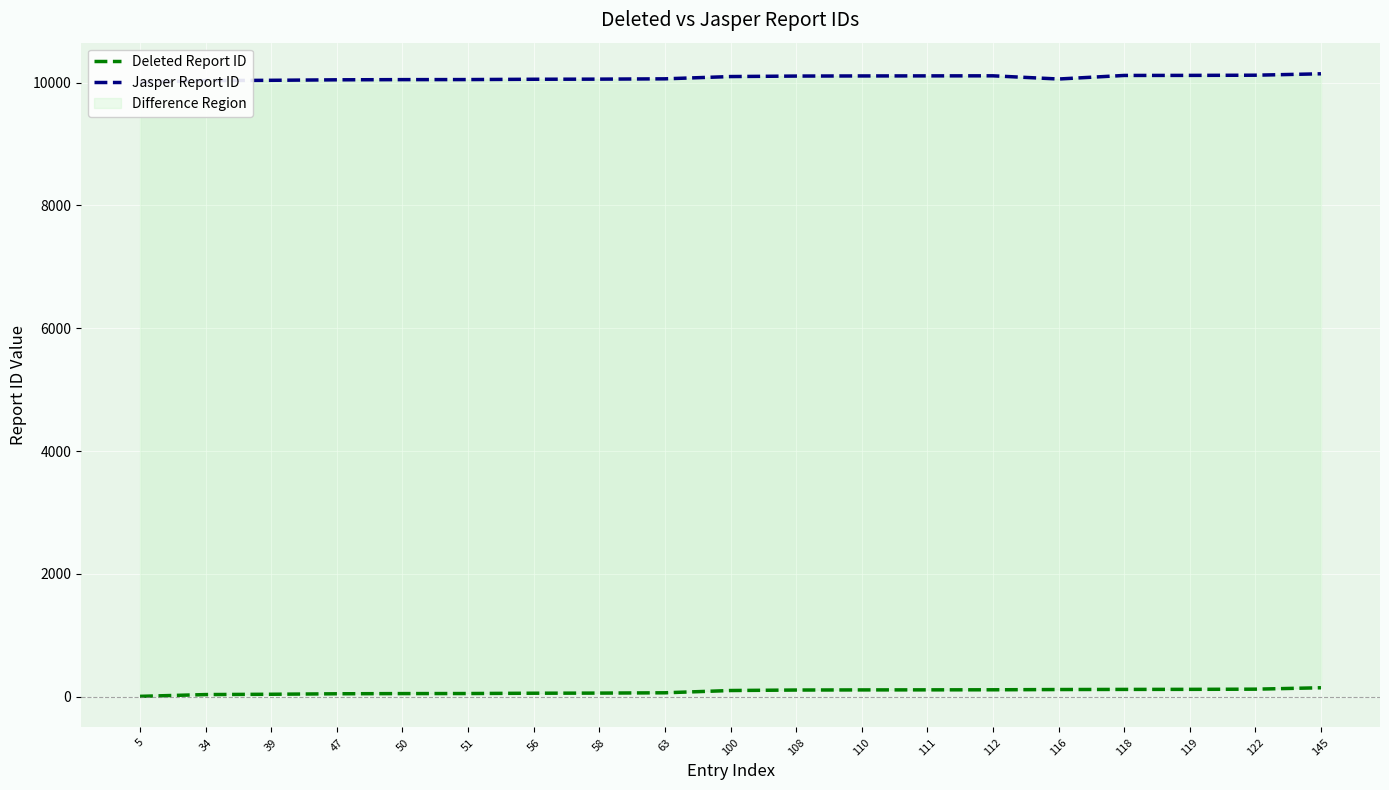

How many values in the Deleted Report ID series exceed 100?

9